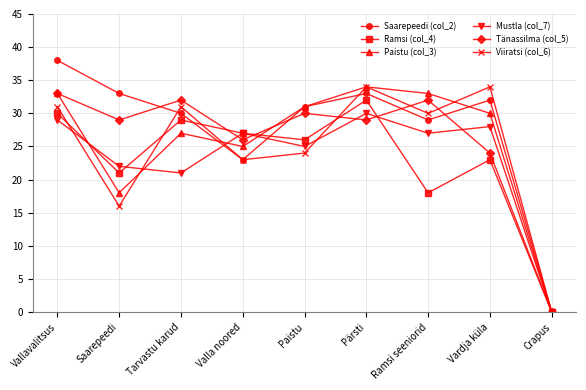

At which category does Paistu (col_3) reach its first local valley?

Saarepeedi